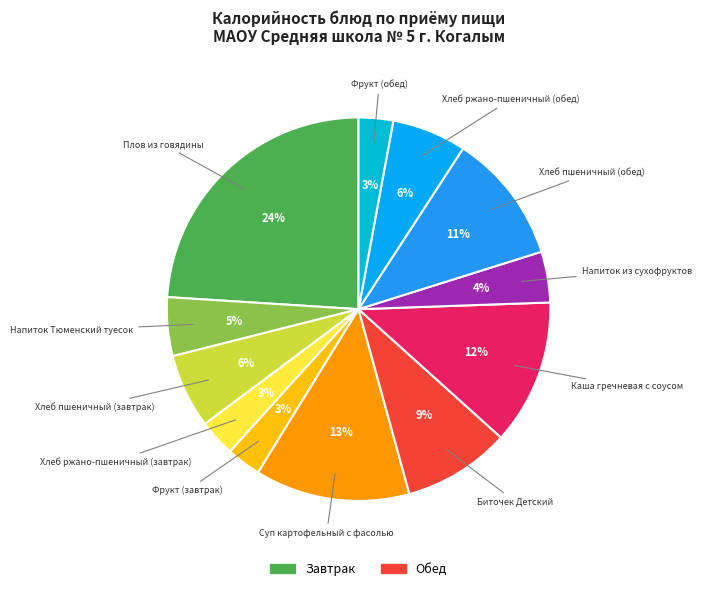

How many slices are in this pie chart?

12